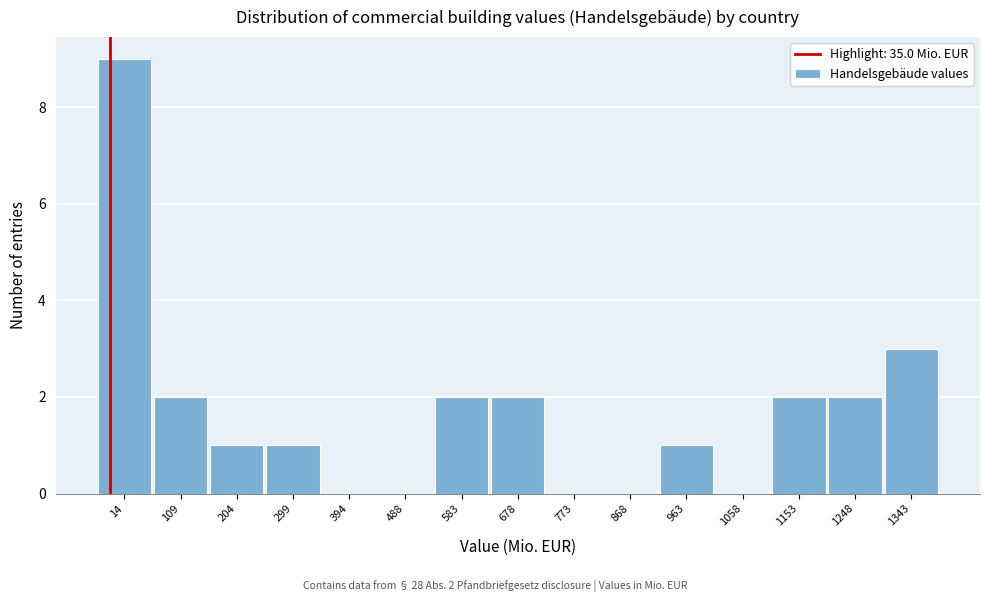

Reading left to right, list all the values displayed in this chart.

14=9	109=2	204=1	299=1	394=0	488=0	583=2	678=2	773=0	868=0	963=1	1058=0	1153=2	1248=2	1343=3